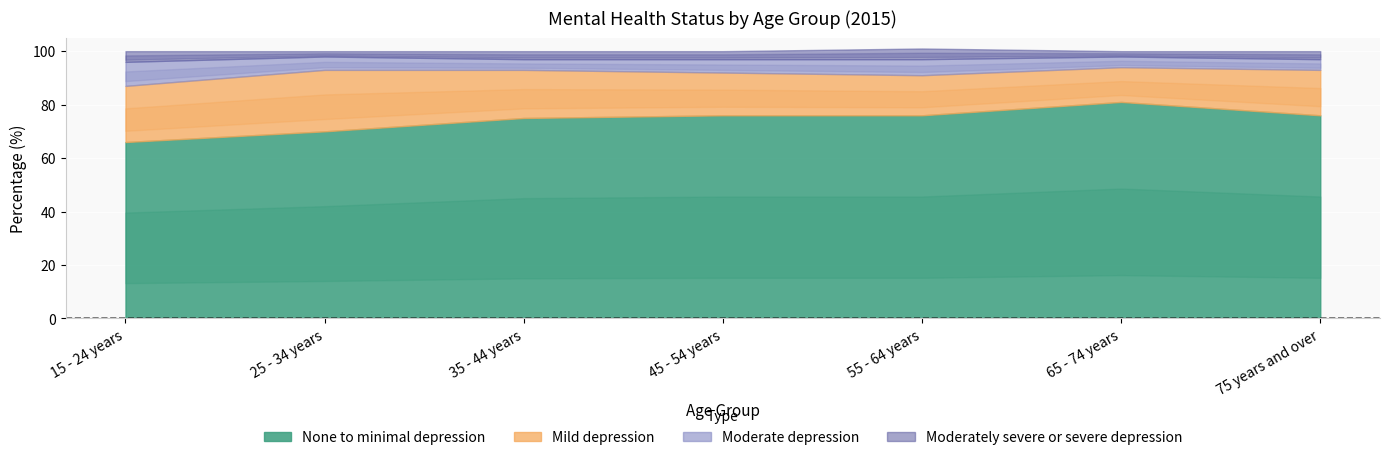

True or false: Moderately severe or severe depression and Moderate depression intersect in this chart.

False